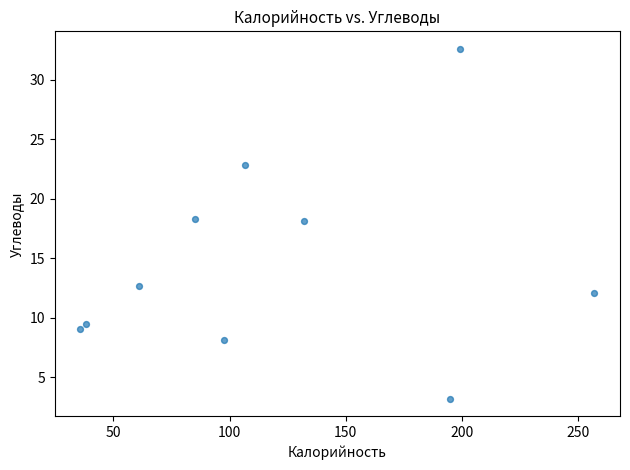

What is the range of Y values (max minus min)?

29.4